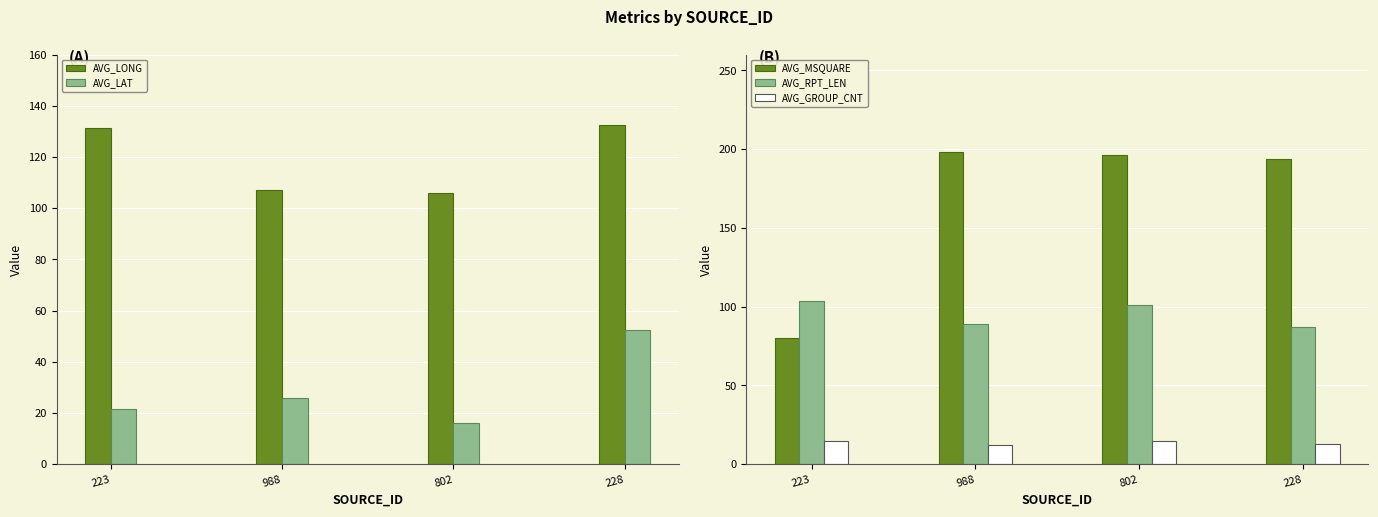

Is the value of AVG_LAT at 988 greater than the value of AVG_GROUP_CNT at 228?

Yes